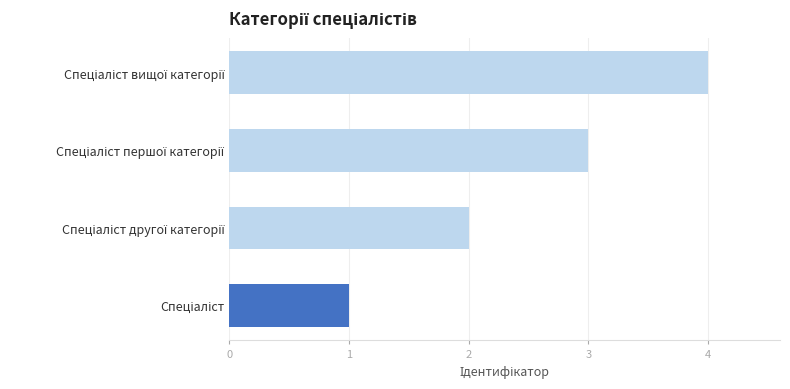

What is the difference between the maximum and minimum values?

3